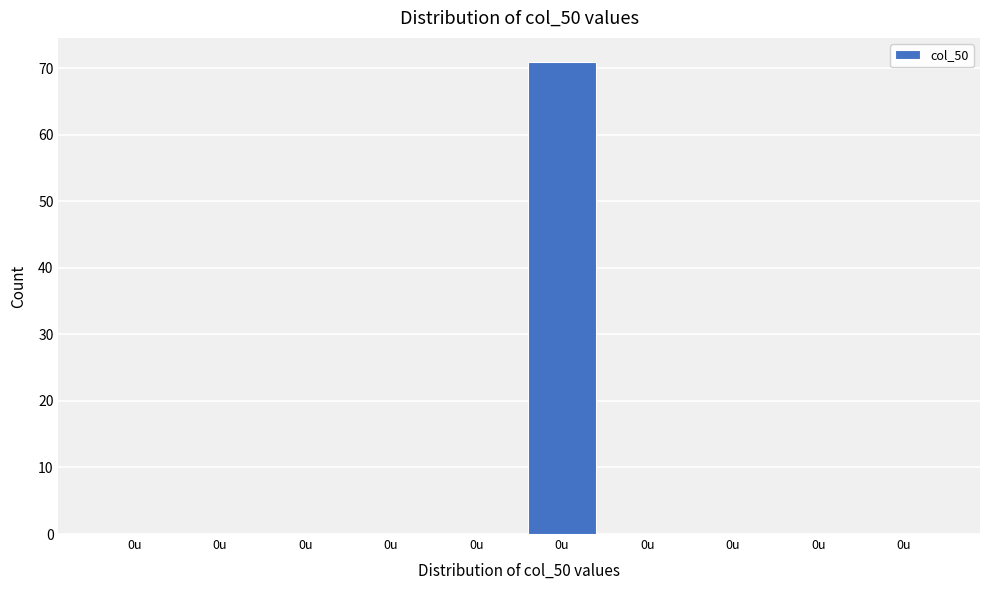

Count the number of data series in this chart.

1